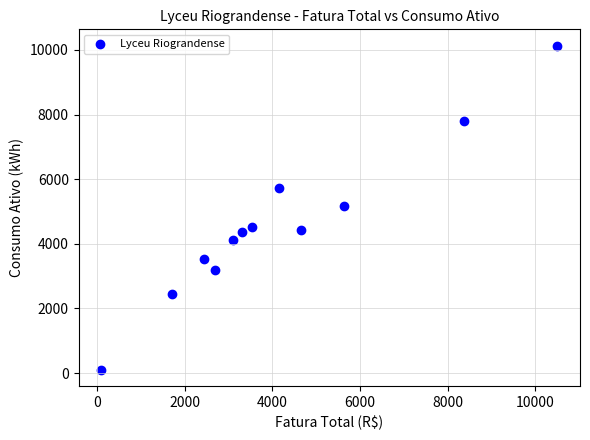

What is the range of Y values (max minus min)?

10035